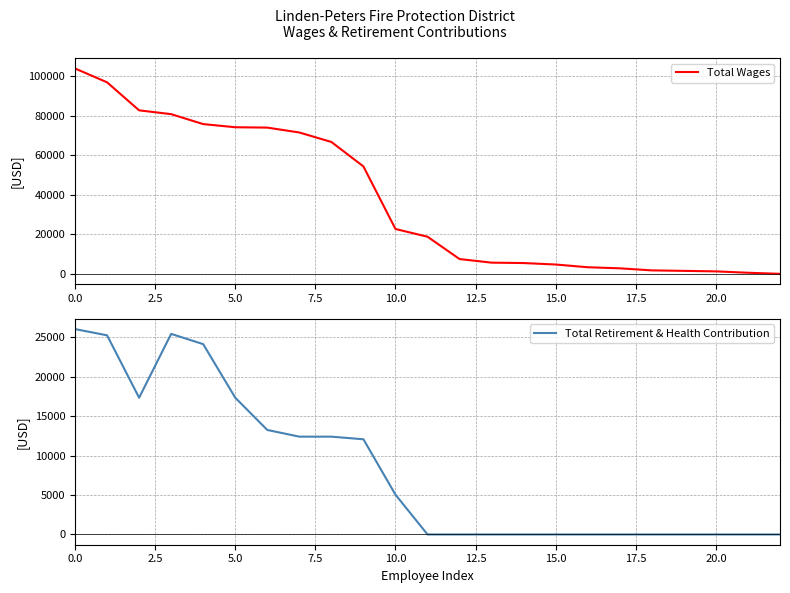

List the series in order of their peak value, highest first.

Total Wages, Total Retirement & Health Contribution